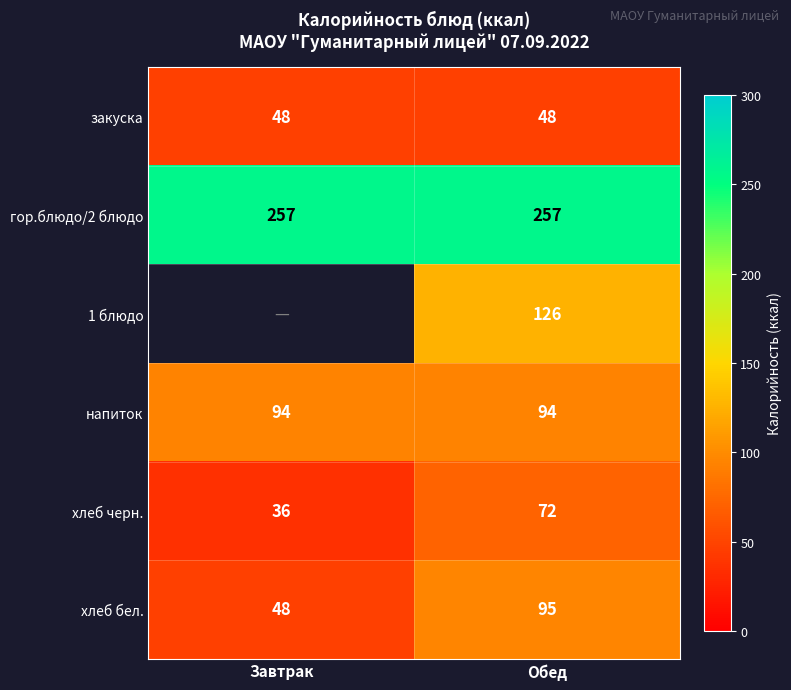

Rank the series at Обед from highest to lowest value.

гор.блюдо/2 блюдо, 1 блюдо, хлеб бел., напиток, хлеб черн., закуска